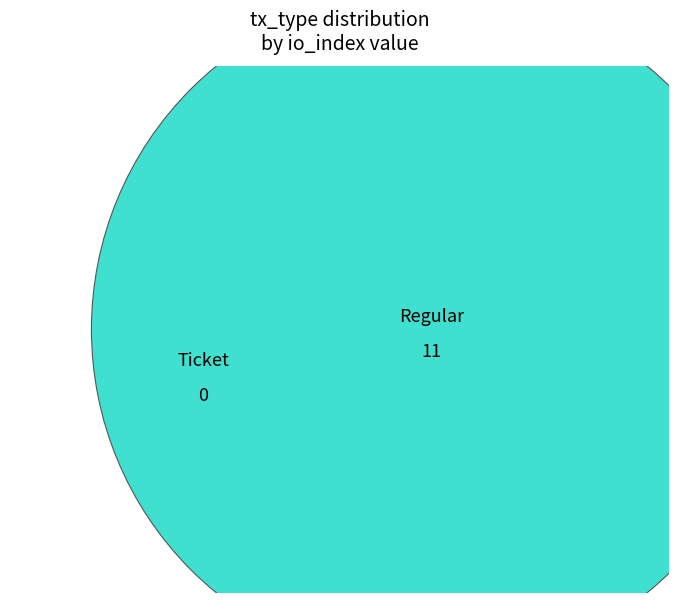

To the nearest percent, what is the difference between the largest and smallest slice percentages?

100%